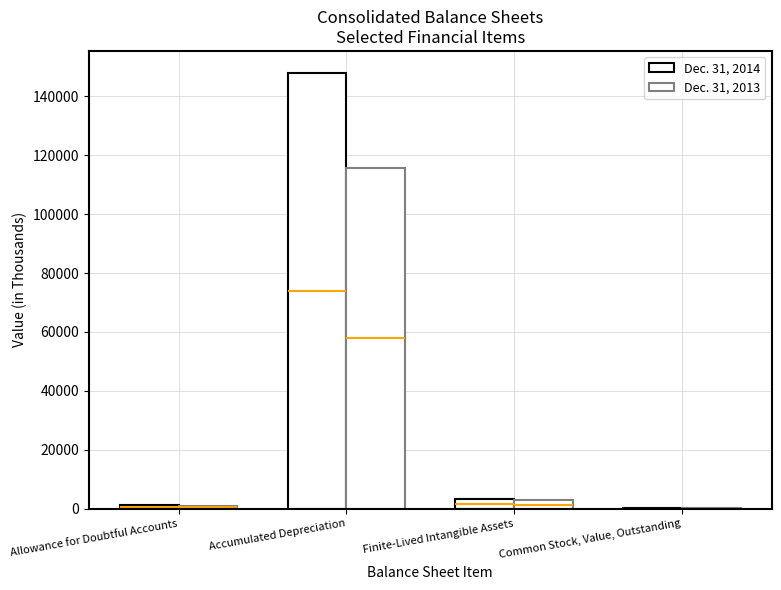

What are all the series names shown in the legend?

Dec. 31, 2014, Dec. 31, 2013